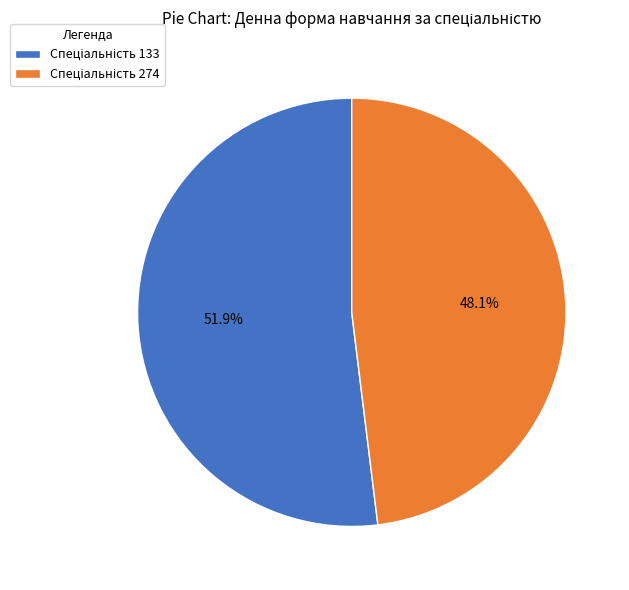

How many segments does this pie chart have?

2